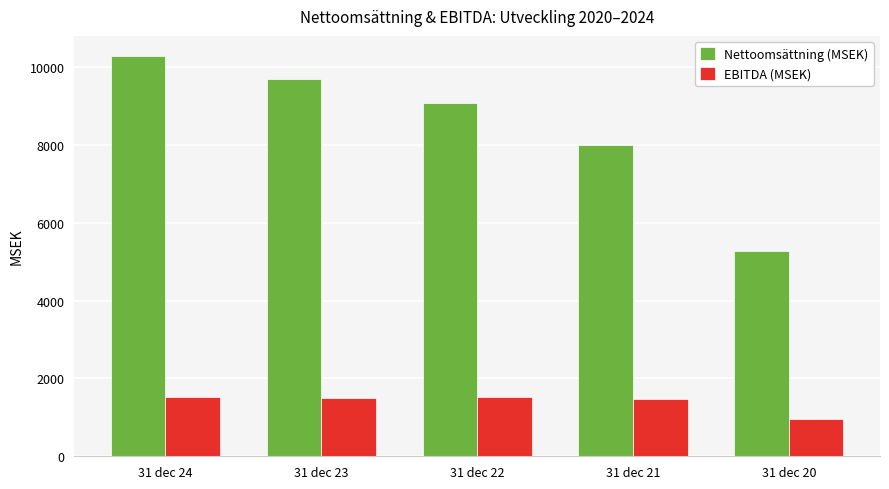

Rank the series by their maximum value, from lowest to highest.

EBITDA (MSEK), Nettoomsättning (MSEK)